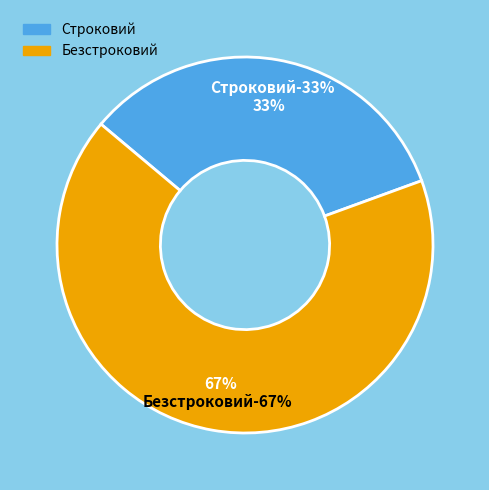

Is there a majority slice in this chart?

Yes